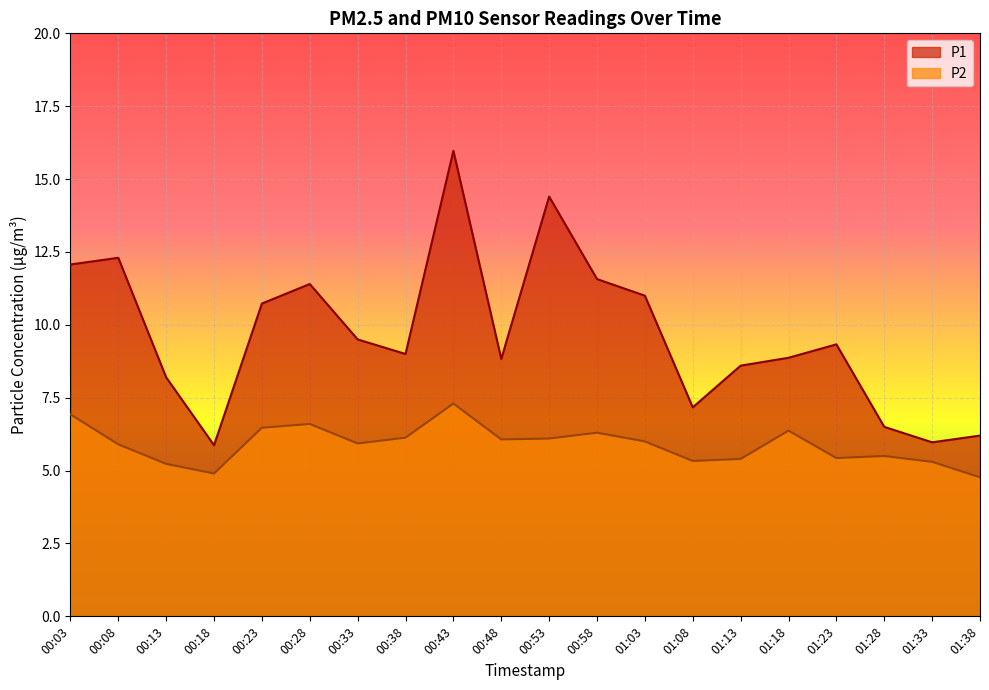

What position from the right is 01:03?

8